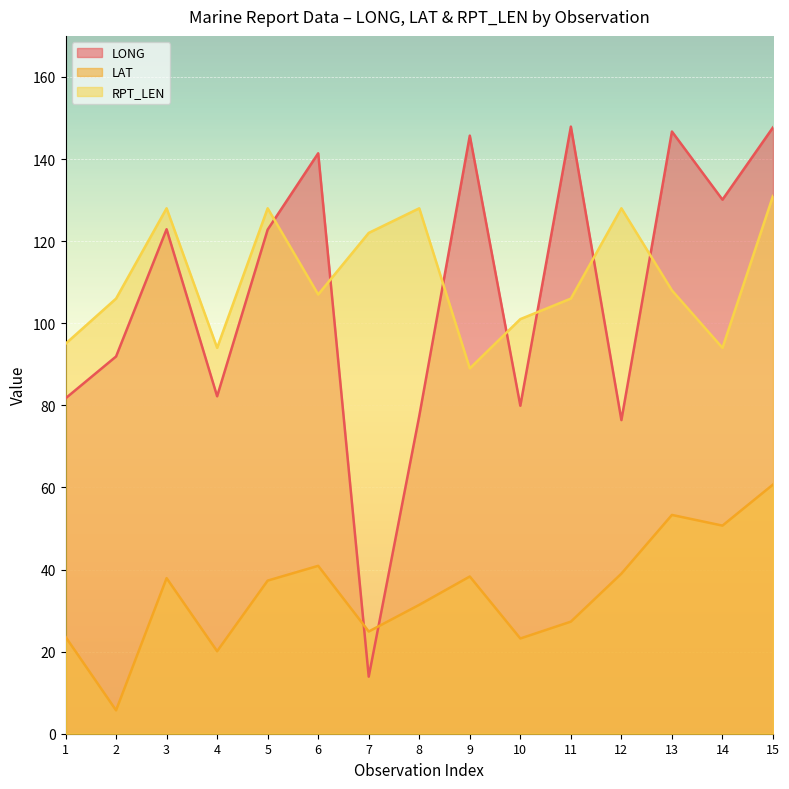

At which label does LONG reach its peak?

11